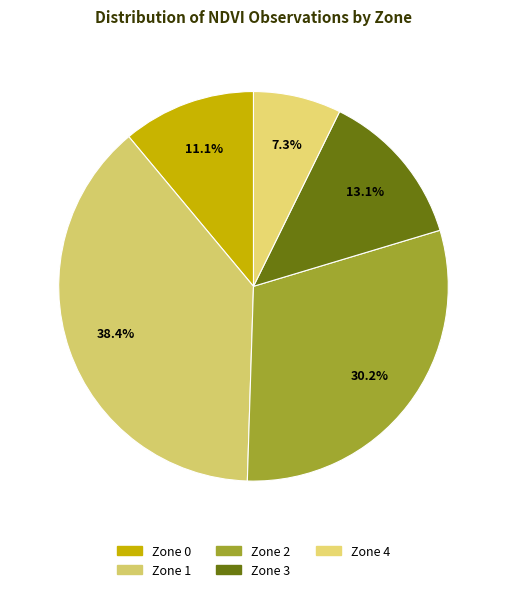

To the nearest percent, what portion does Zone 2 represent?

30%